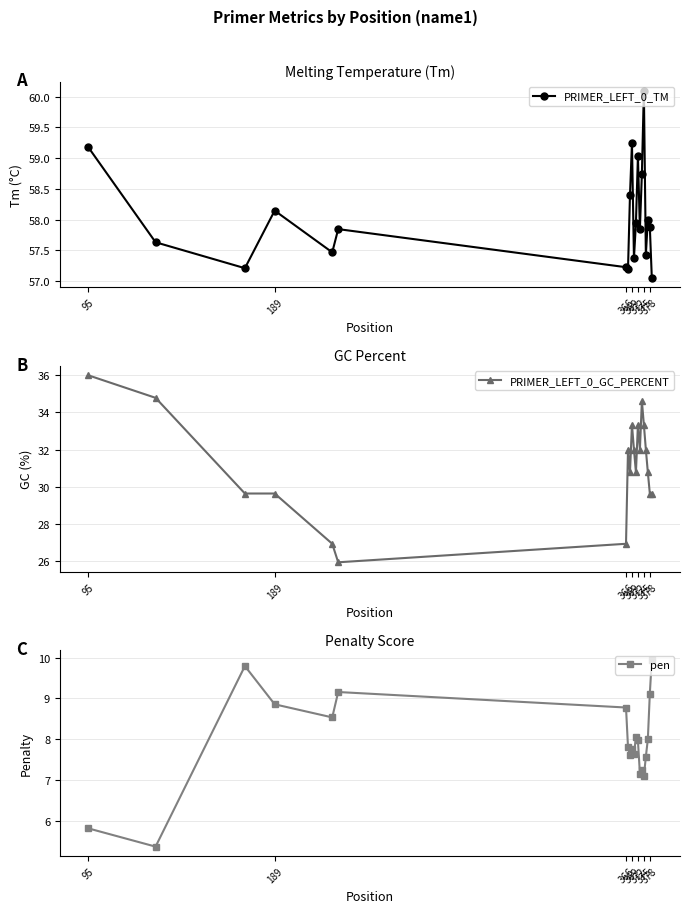

What position from the left is 95?

1